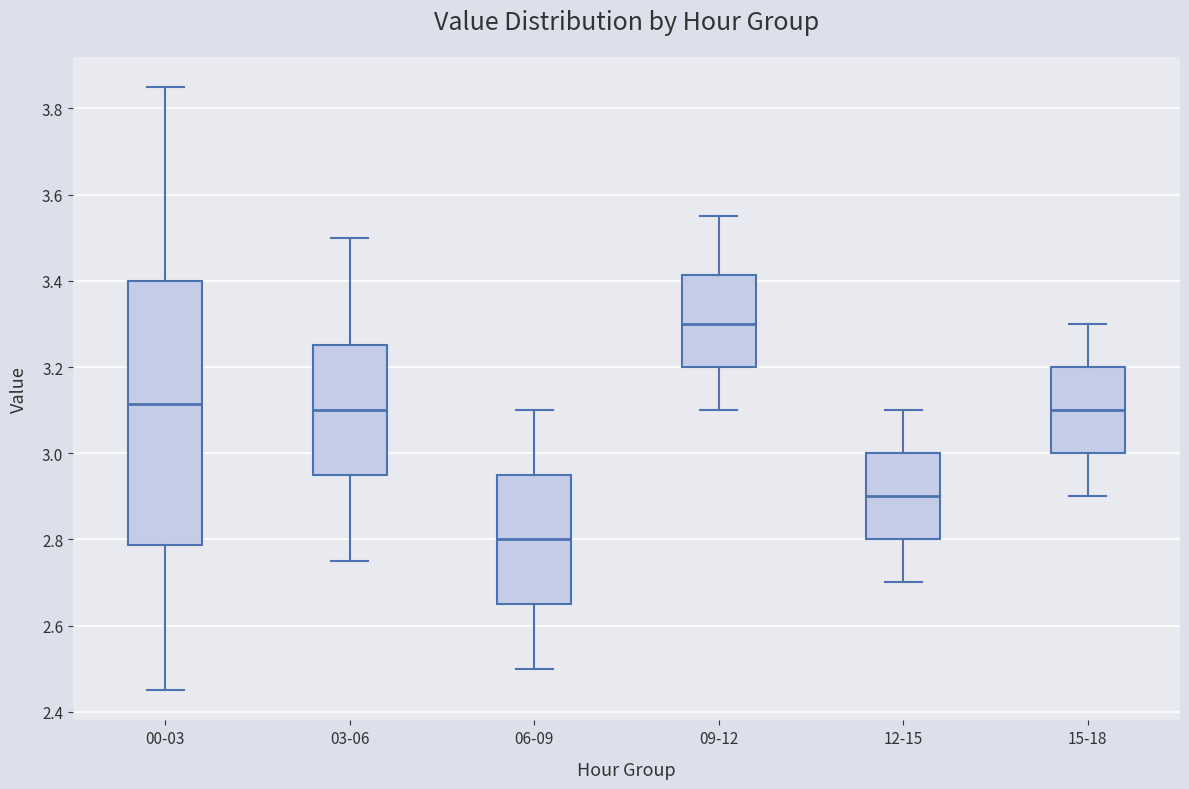

Reading left to right, read every box against the y-axis: the position of its median line, the range the box covers, and the ends of its whiskers. The values are not printed on the chart, so give them approximately, as read against the axis.

00-03: median 3.12, box 2.78 to 3.40, whiskers 2.46 to 3.86
03-06: median 3.10, box 2.96 to 3.26, whiskers 2.76 to 3.50
06-09: median 2.80, box 2.66 to 2.96, whiskers 2.50 to 3.10
09-12: median 3.30, box 3.20 to 3.42, whiskers 3.10 to 3.56
12-15: median 2.90, box 2.80 to 3.00, whiskers 2.70 to 3.10
15-18: median 3.10, box 3.00 to 3.20, whiskers 2.90 to 3.30